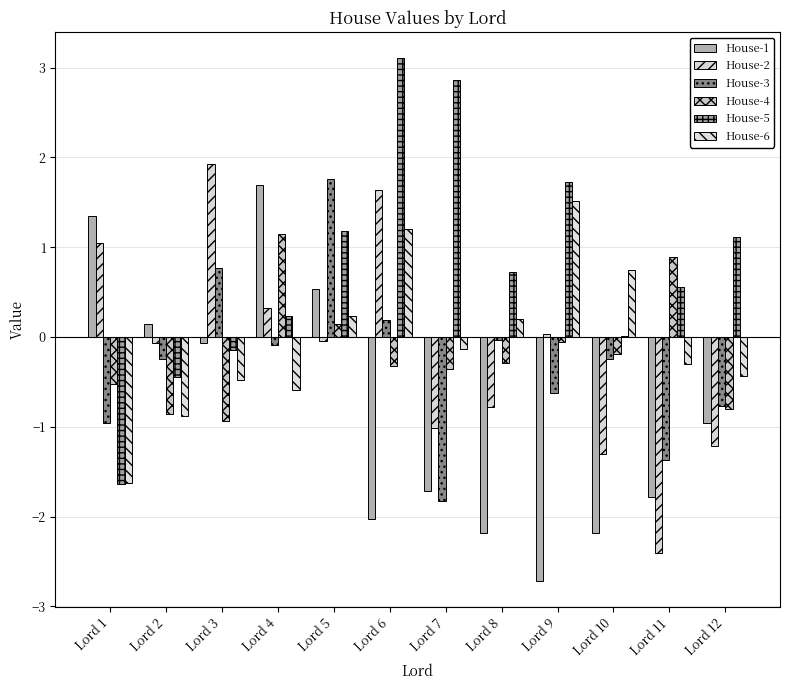

Between Lord 4 and Lord 9, which is larger?

Lord 4